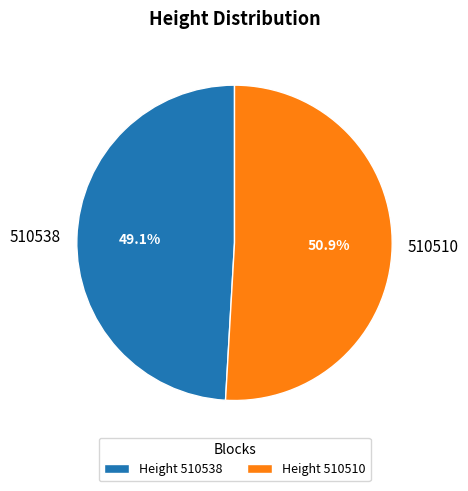

Rank the categories by value from lowest to highest.

510538, 510510